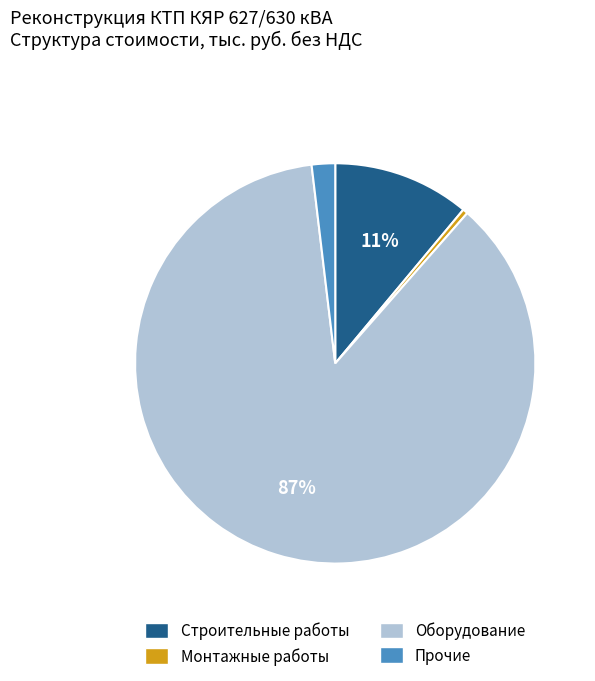

Does any single category account for the majority?

Yes